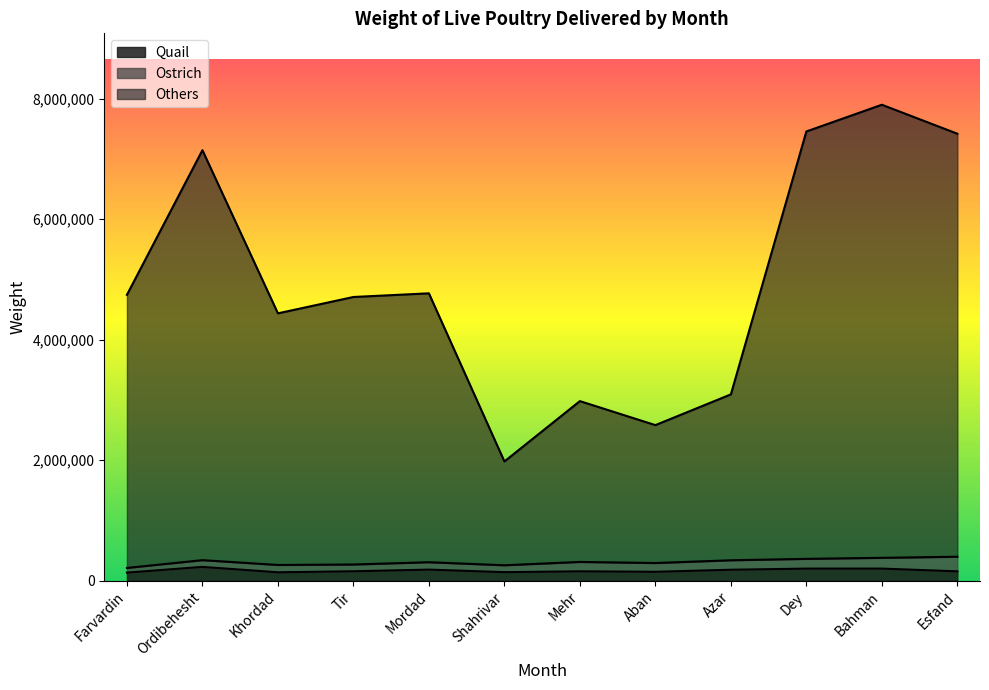

At which category does Others reach its first local peak?

Ordibehesht